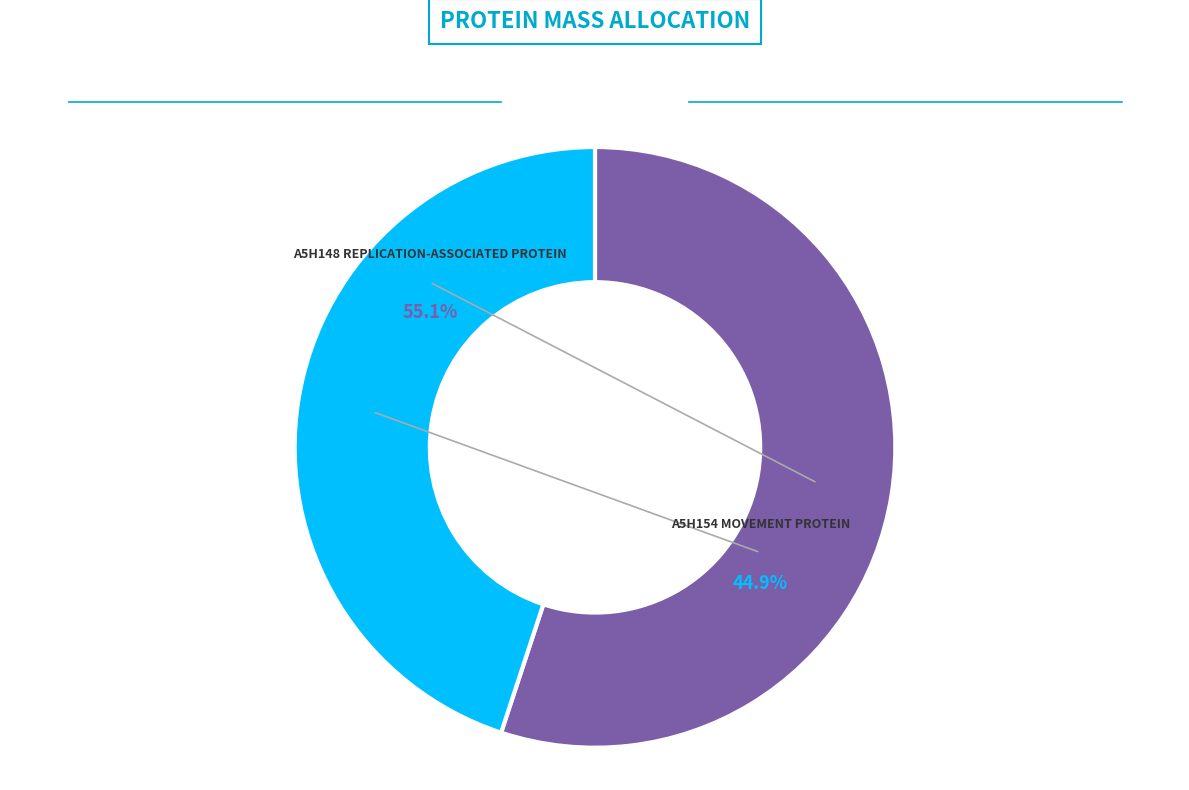

What is the majority slice?

A5H148 Replication-associated protein